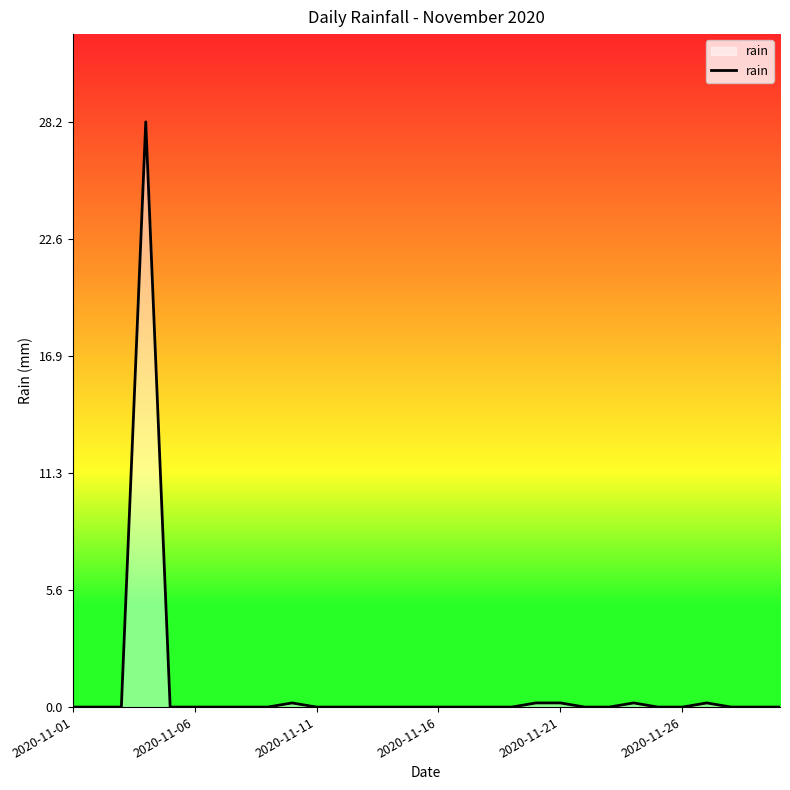

What is the difference between the maximum and minimum values?

28.2